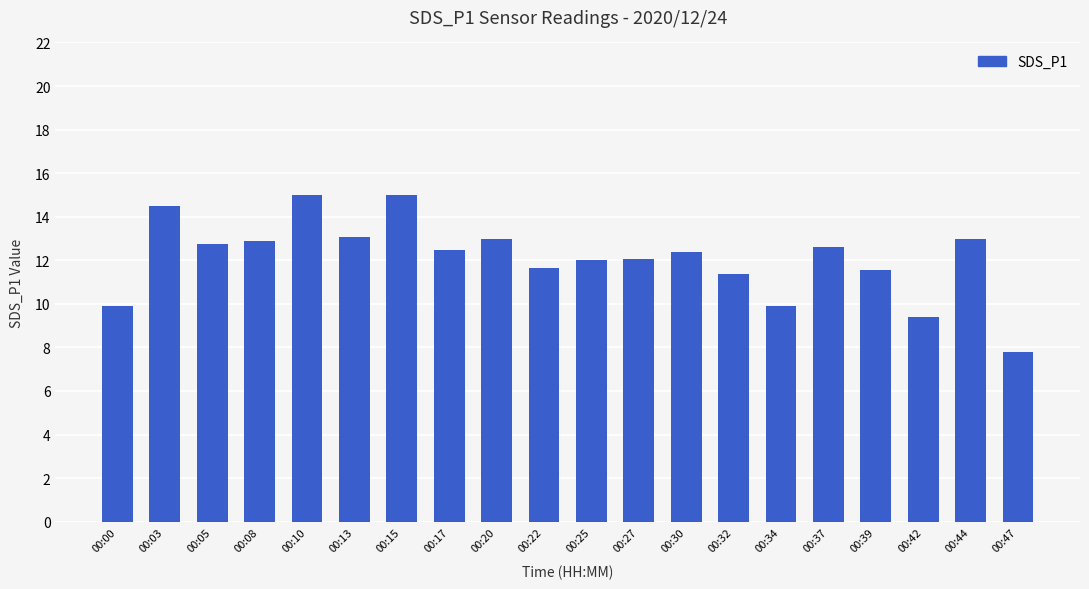

At which label is the value closest to 11?

00:32